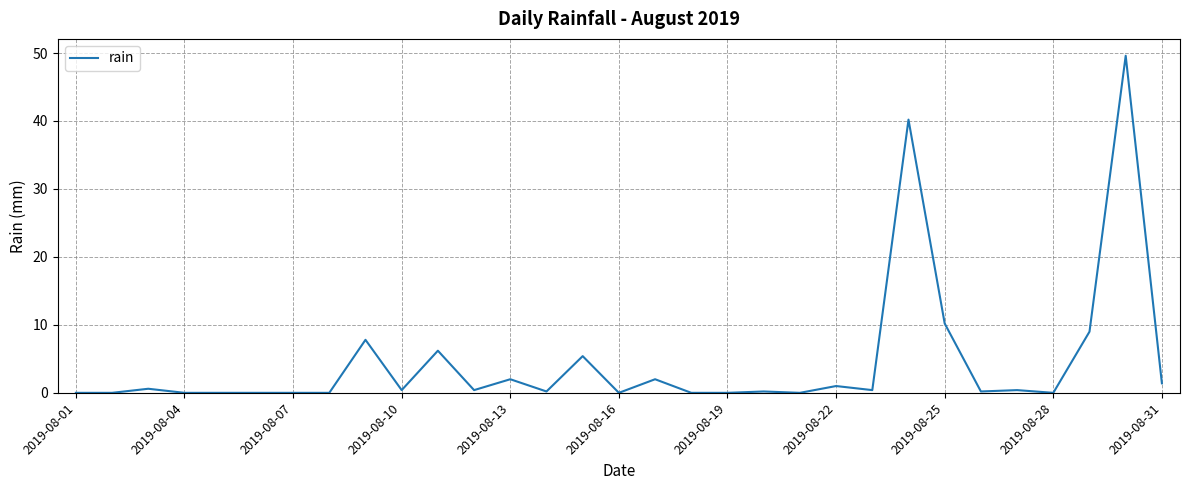

Reading left to right, what are all the values shown in this chart?

0.0	0.0	0.6	0.0	0.0	0.0	0.0	0.0	7.8	0.4	6.2	0.4	2.0	0.2	5.4	0.0	2.0	0.0	0.0	0.2	0.0	1.0	0.4	40.2	10.2	0.2	0.4	0.0	9.0	49.6	1.4